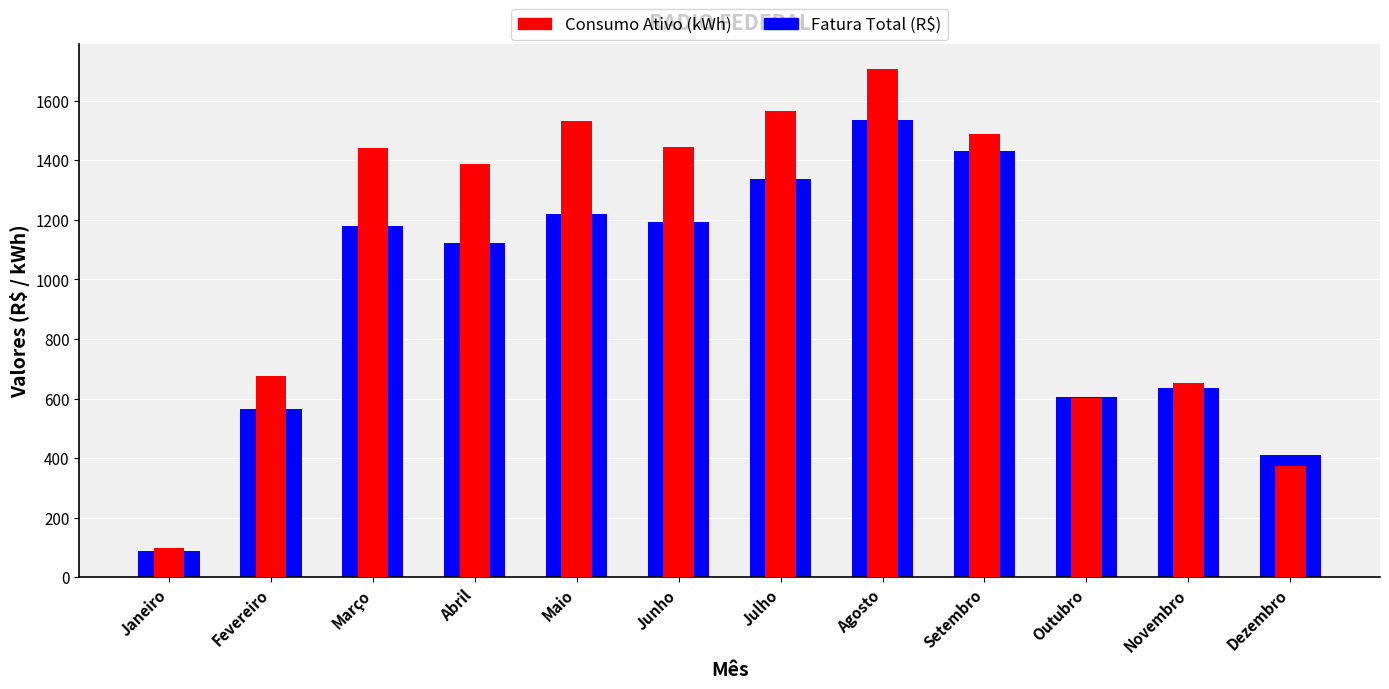

Reading left to right, extract all data points from this chart.

Fatura Total (R$): 86.9	563.7	1181.1	1122.3	1219.0	1192.2	1336.2	1535.8	1432.8	604.2	636.0	411.7
Consumo Ativo (kWh): 100.0	675.0	1442.0	1388.0	1532.0	1444.0	1564.0	1706.0	1487.0	601.0	654.0	373.0